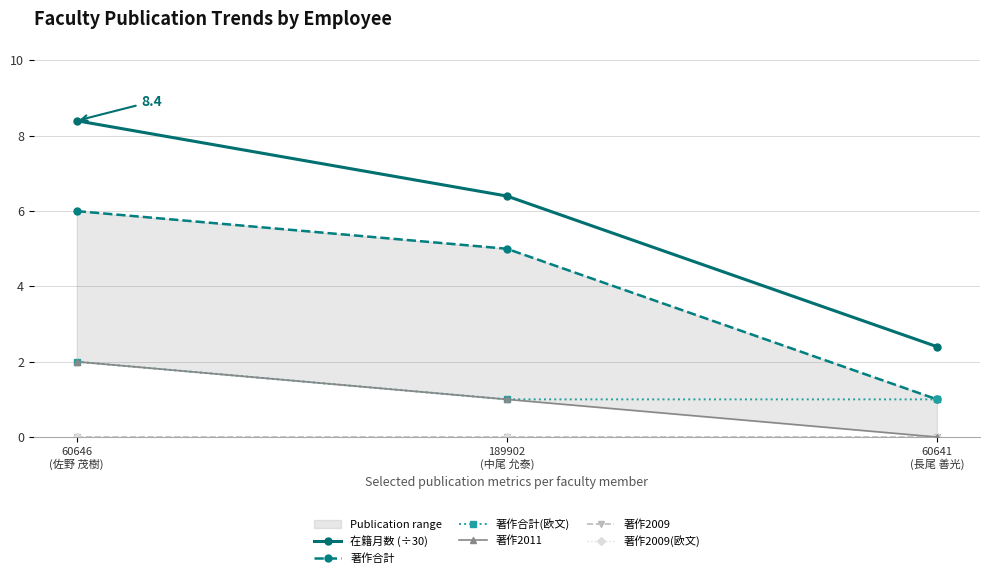

The value of 著作2011 at 60646
(佐野 茂樹) is 0.4. True or false?

False